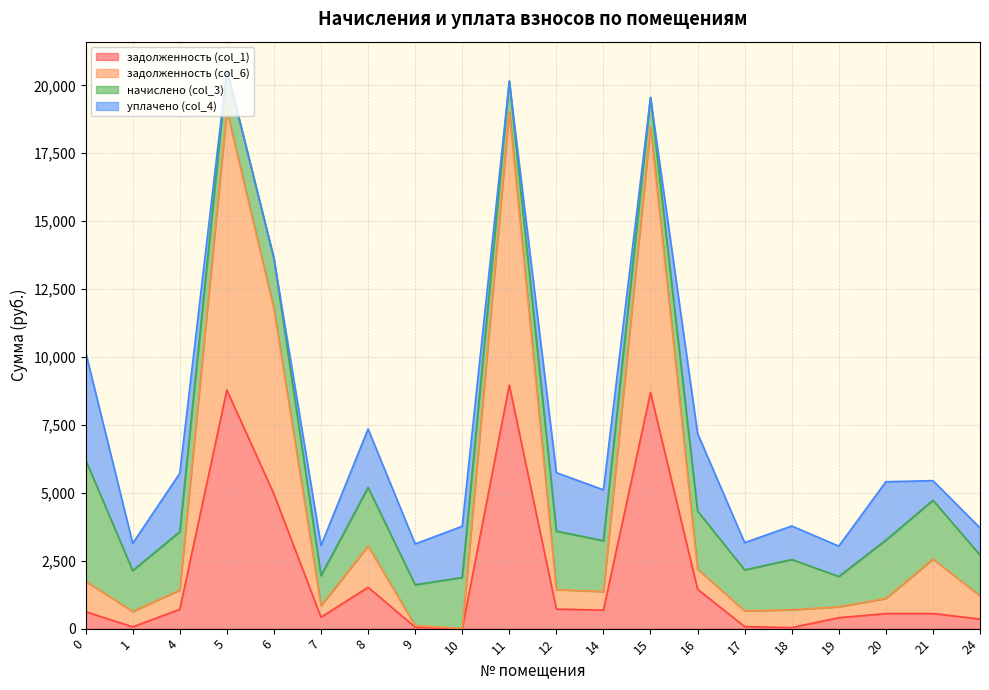

What are all the series names shown in the legend?

задолженность (col_1), задолженность (col_6), начислено (col_3), уплачено (col_4)